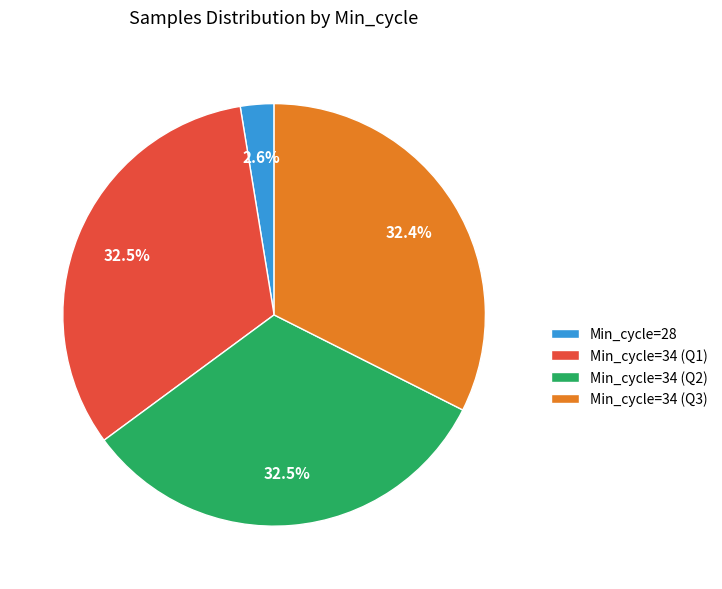

Which category has the smallest portion of the pie?

Min_cycle=28